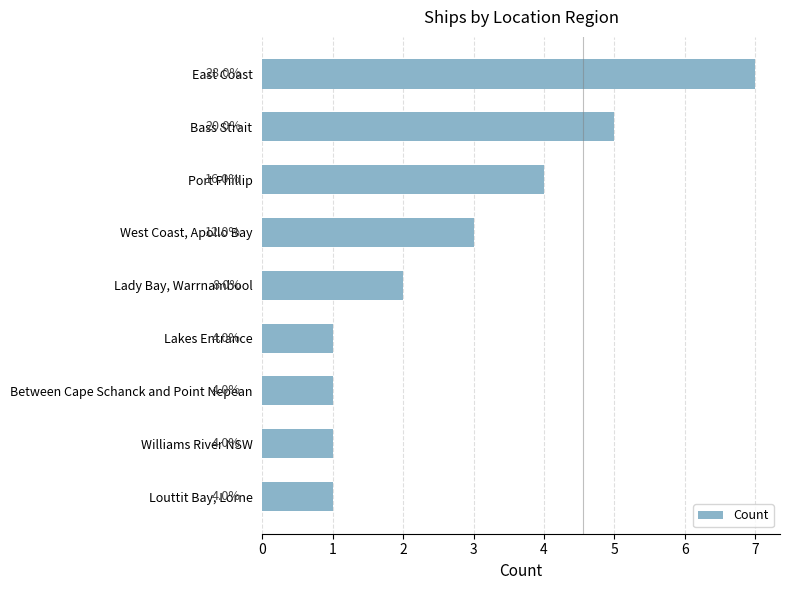

How many bars are there in total?

9